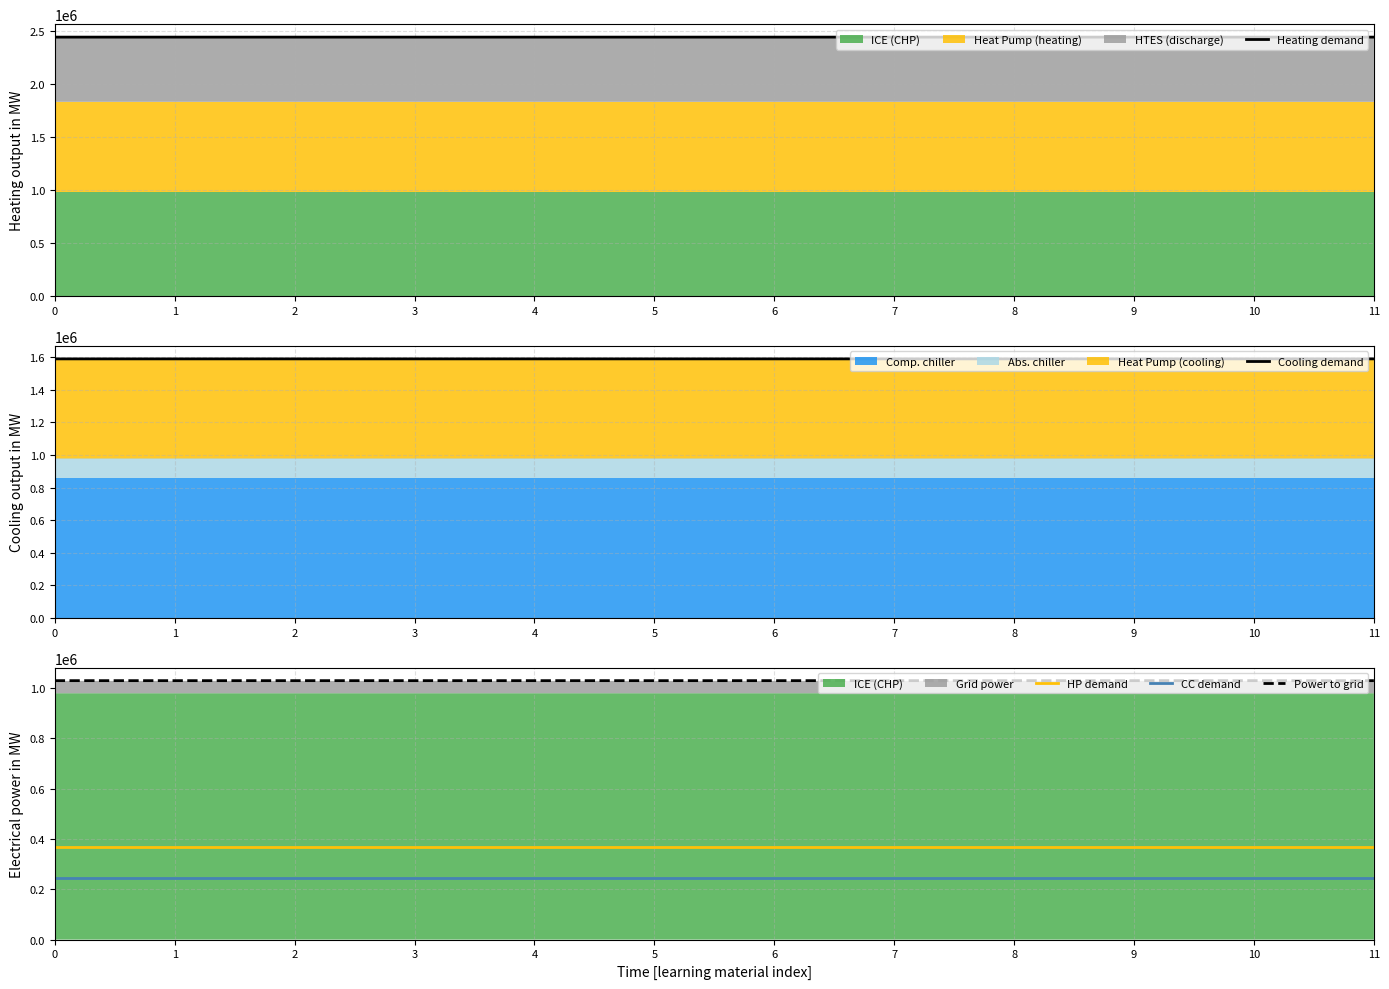

Count the number of categories in the chart.

12